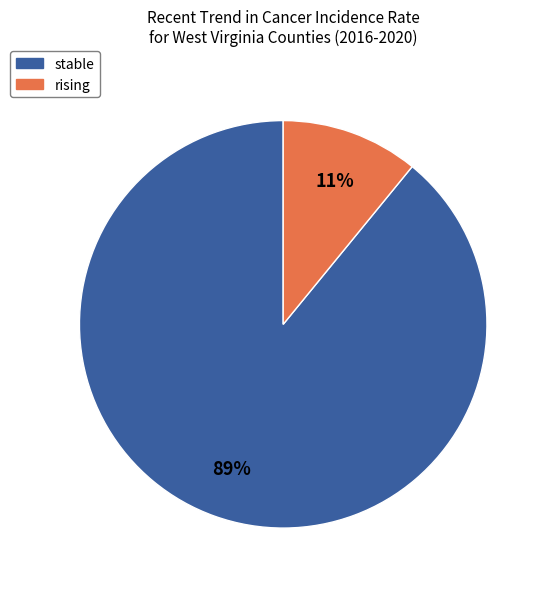

To the nearest percent, what is the average slice percentage?

50%